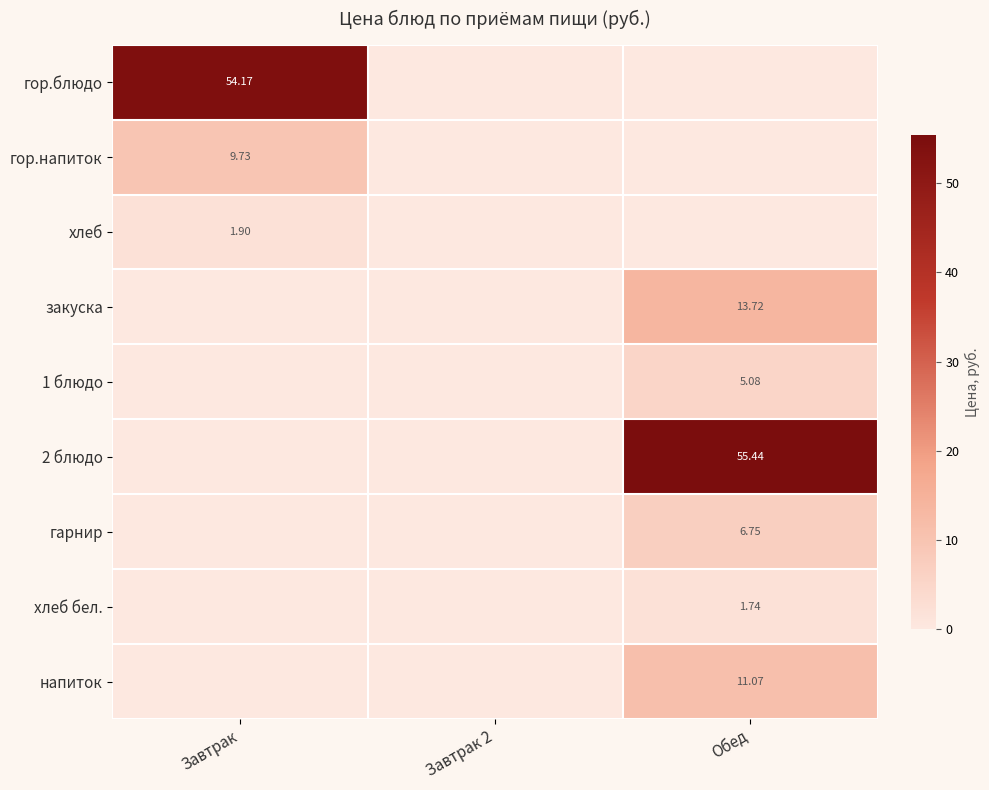

Is the value of 1 блюдо at Обед greater than the value of хлеб at Завтрак?

Yes